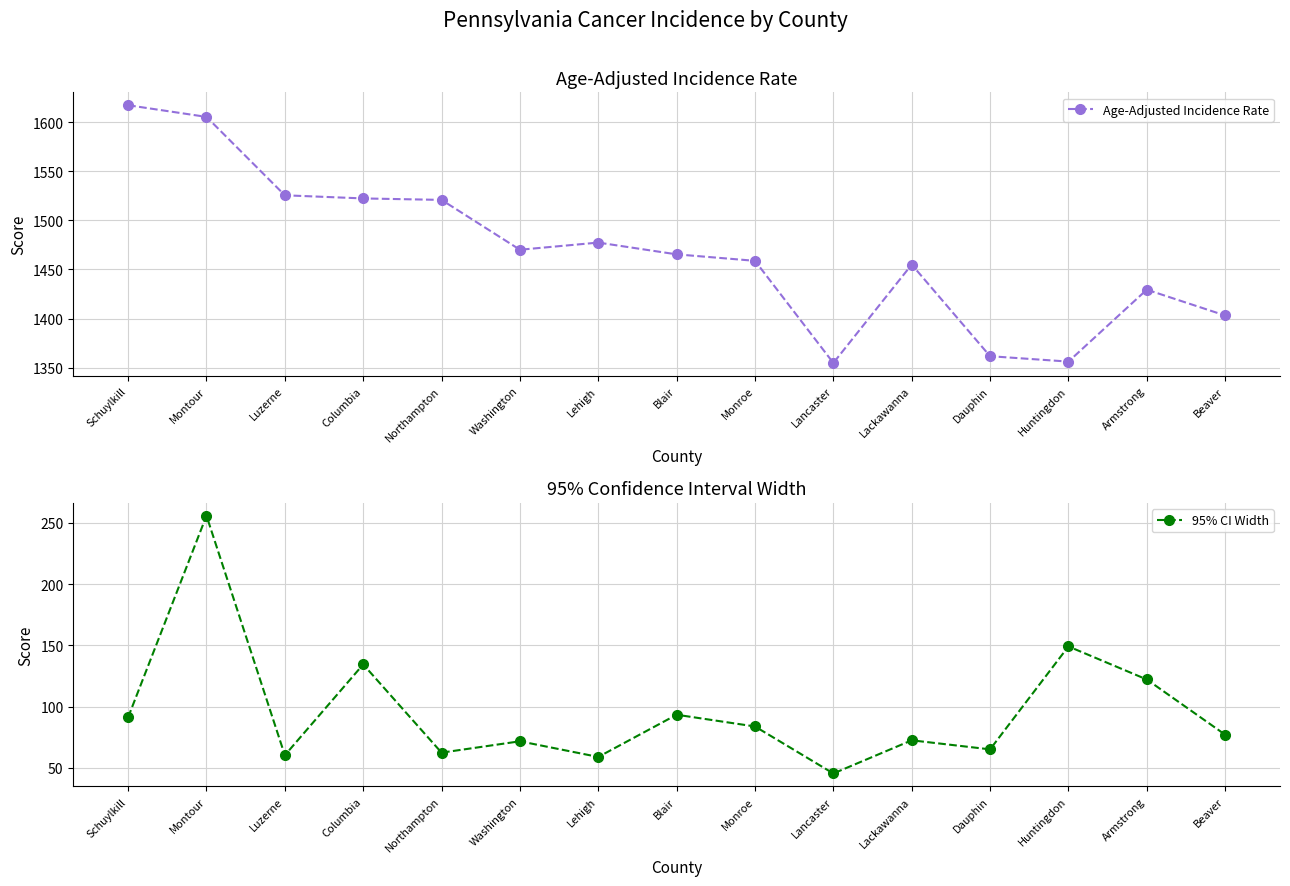

At which category does 95% CI Width reach its first local valley?

Luzerne